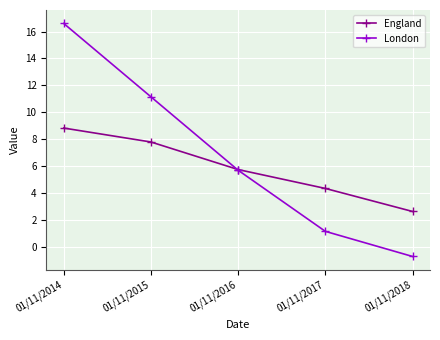

What are all the series names shown in the legend?

England, London